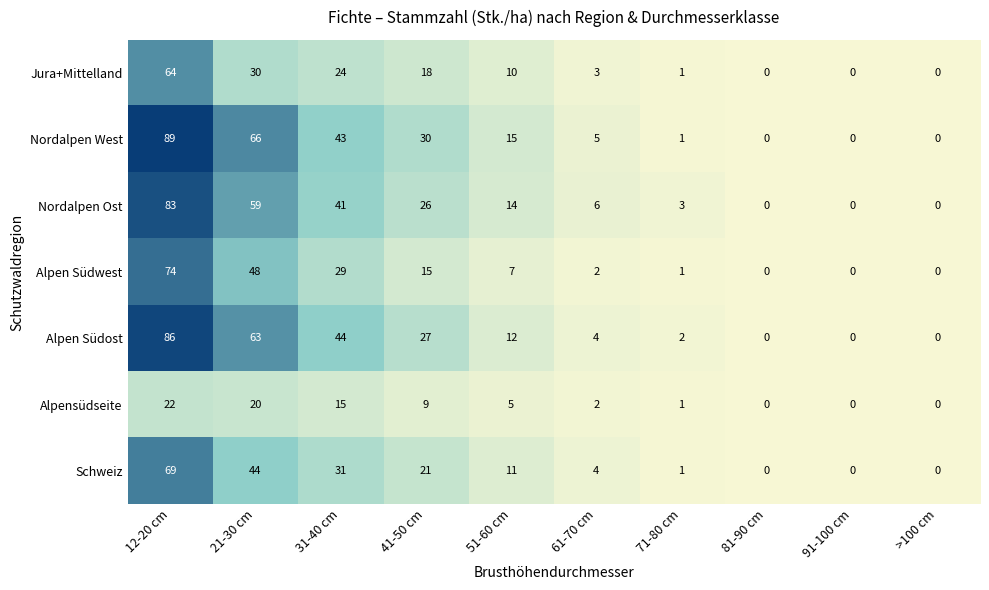

What value does the Alpen Südwest series have at 51-60 cm, to the nearest 10?

10